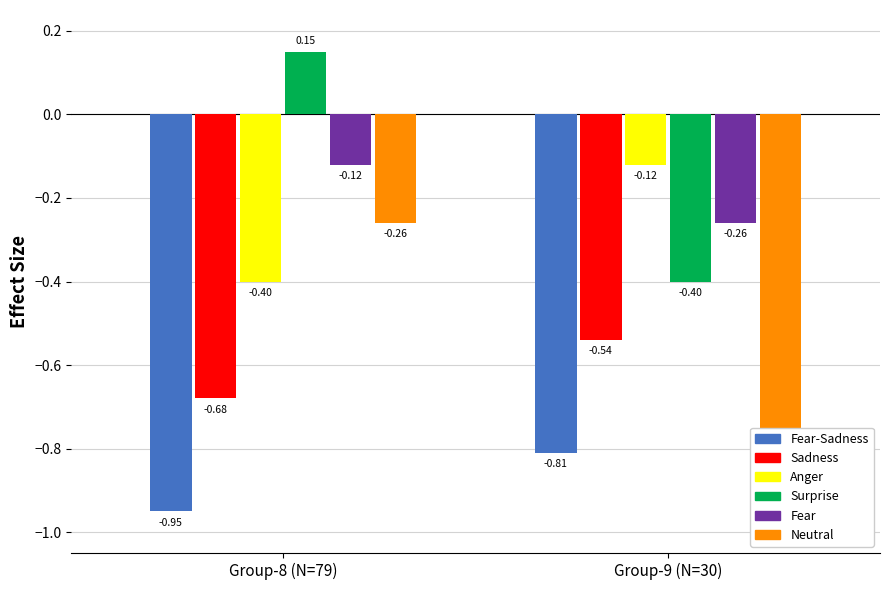

At which category does the chart reach its minimum across all series?

Group-8 (N=79)